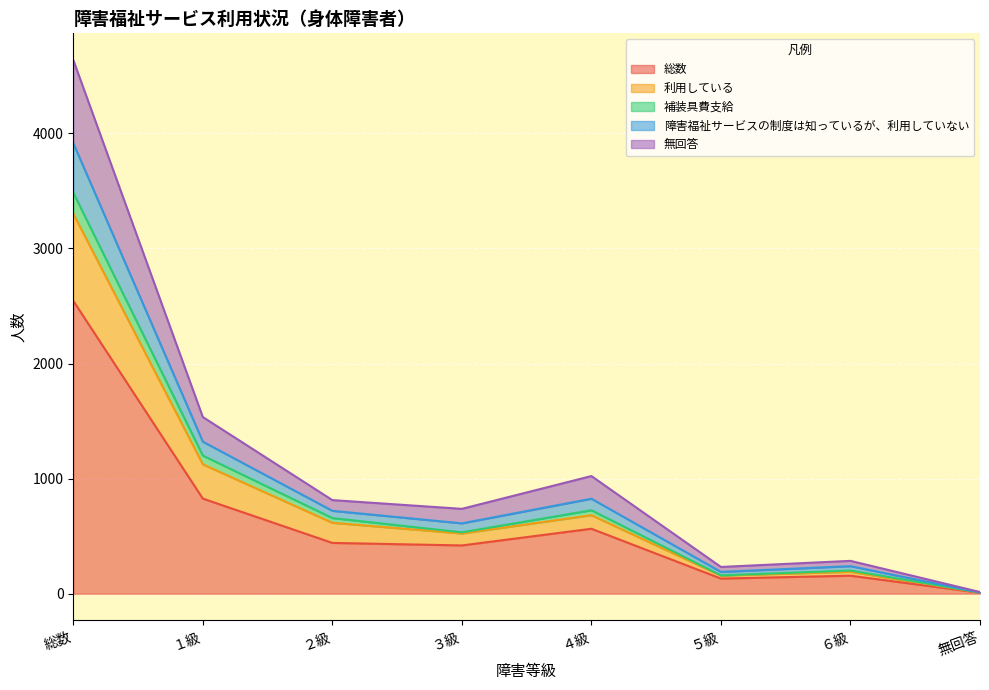

Which has a higher value, ２級 or ３級?

２級